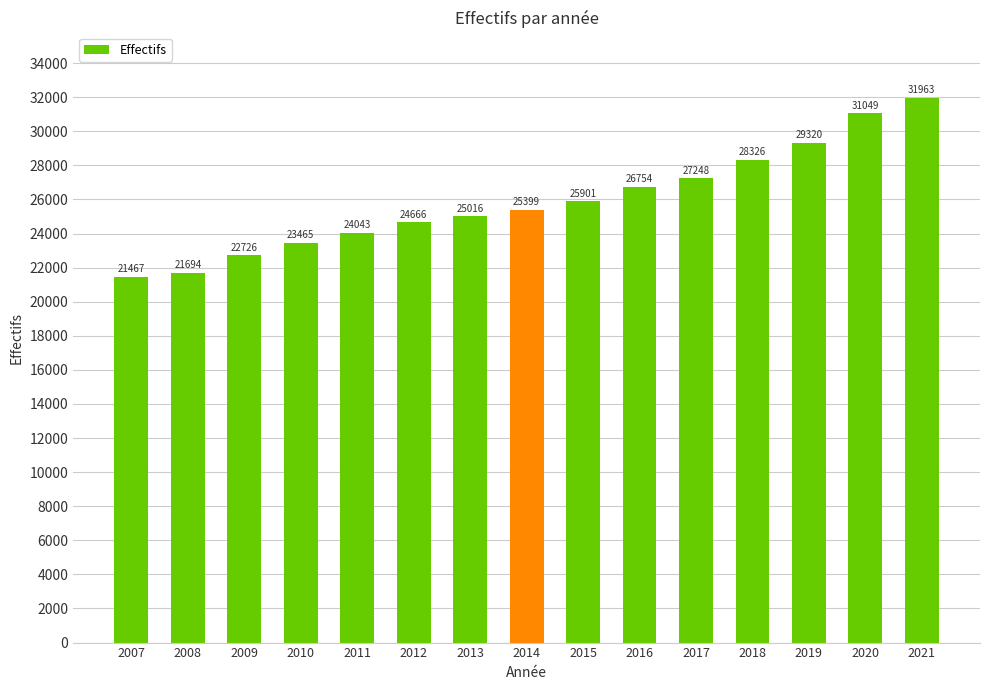

What is the difference between the maximum and minimum values?

10496